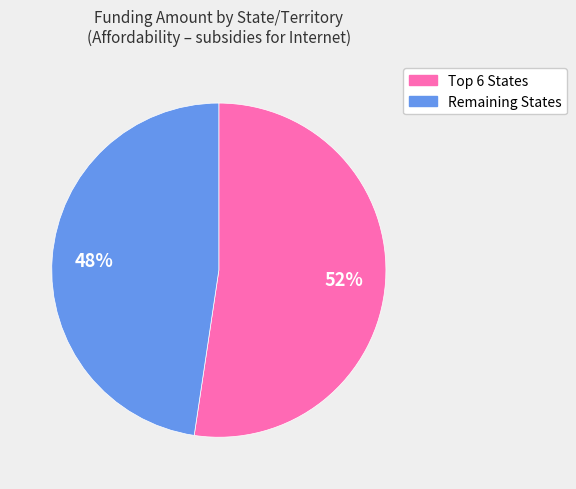

To the nearest percent, what is the average slice percentage?

50%